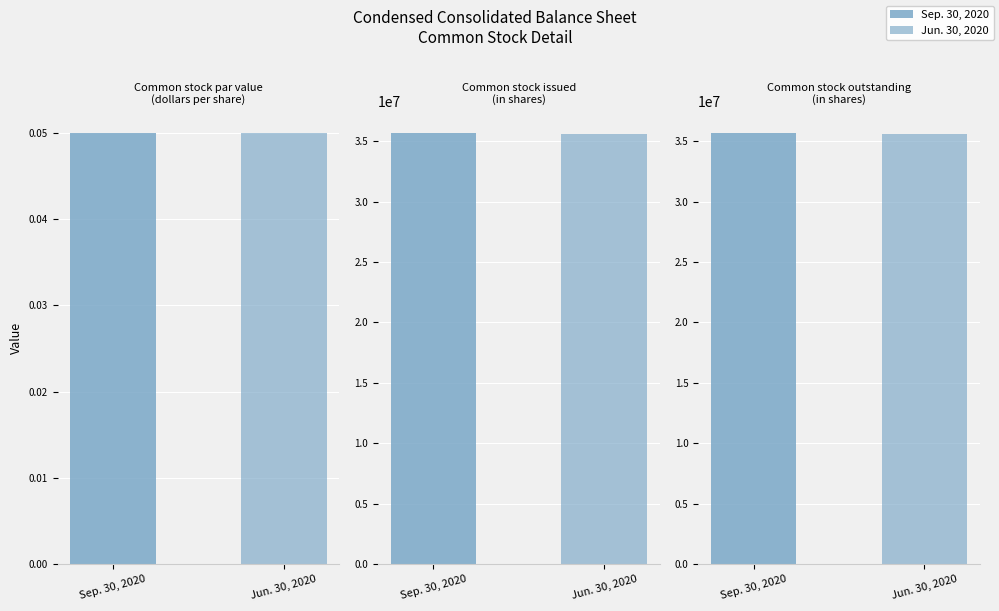

Does the chart contain stacked bars?

No